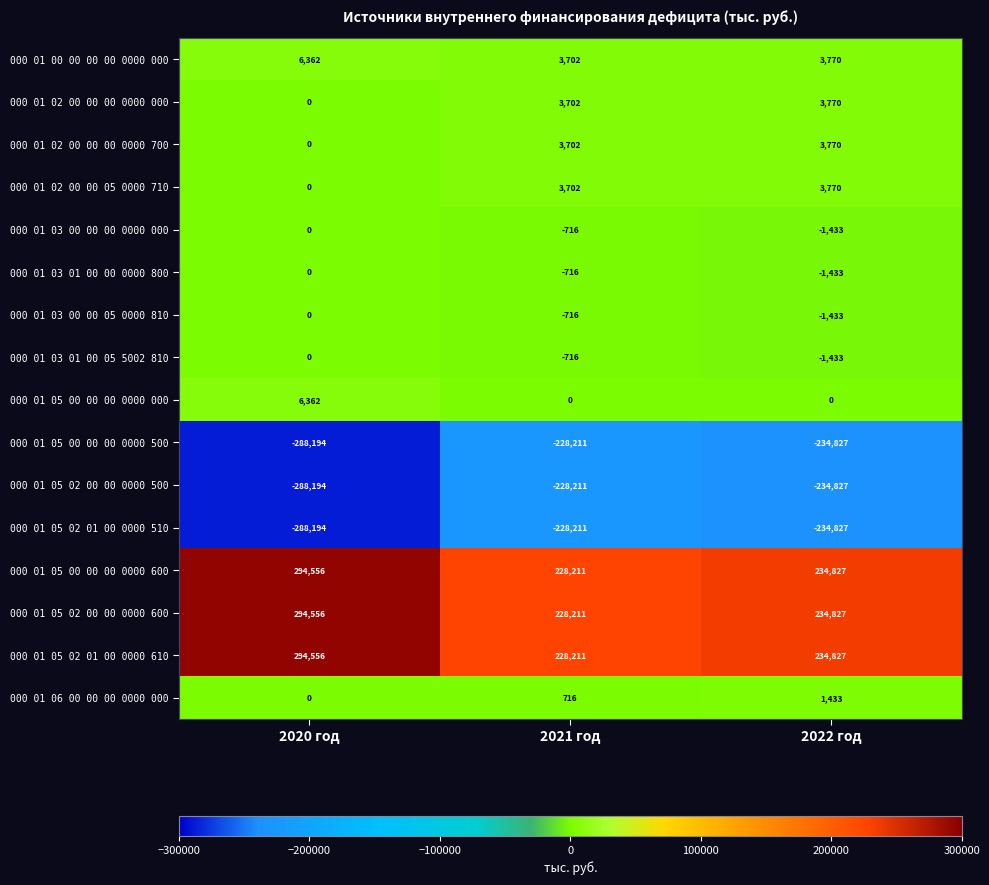

Is it true that 000 01 05 00 00 00 0000 000 equals 6362 at 2020 год?

True